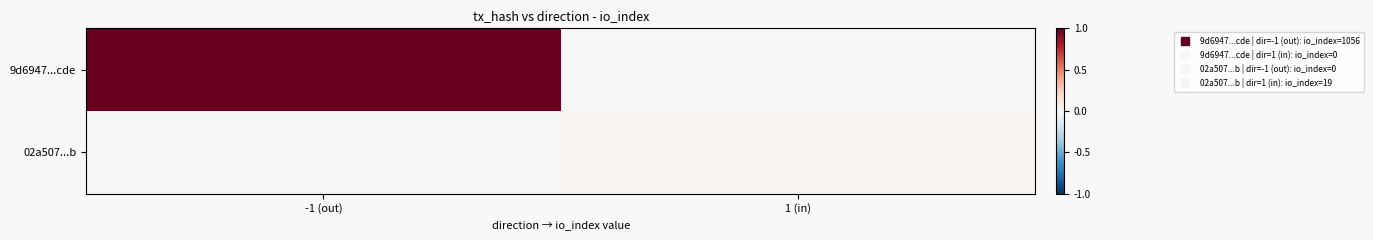

At which category is the sum across all series the highest?

-1 (out)